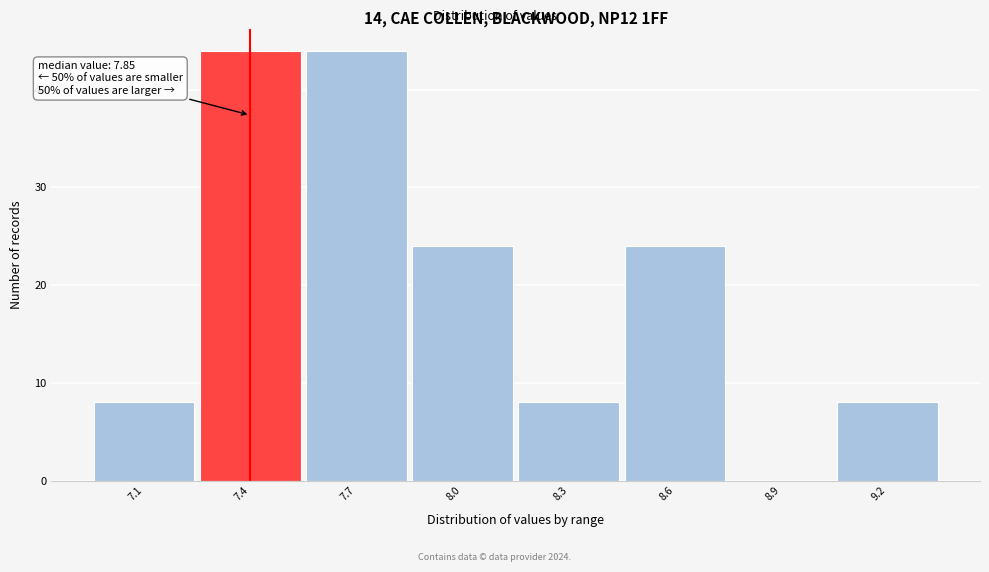

Reading left to right, what are all the values shown in this chart?

7.1=8	7.4=44	7.7=44	8.0=24	8.3=8	8.6=24	8.9=0	9.2=8